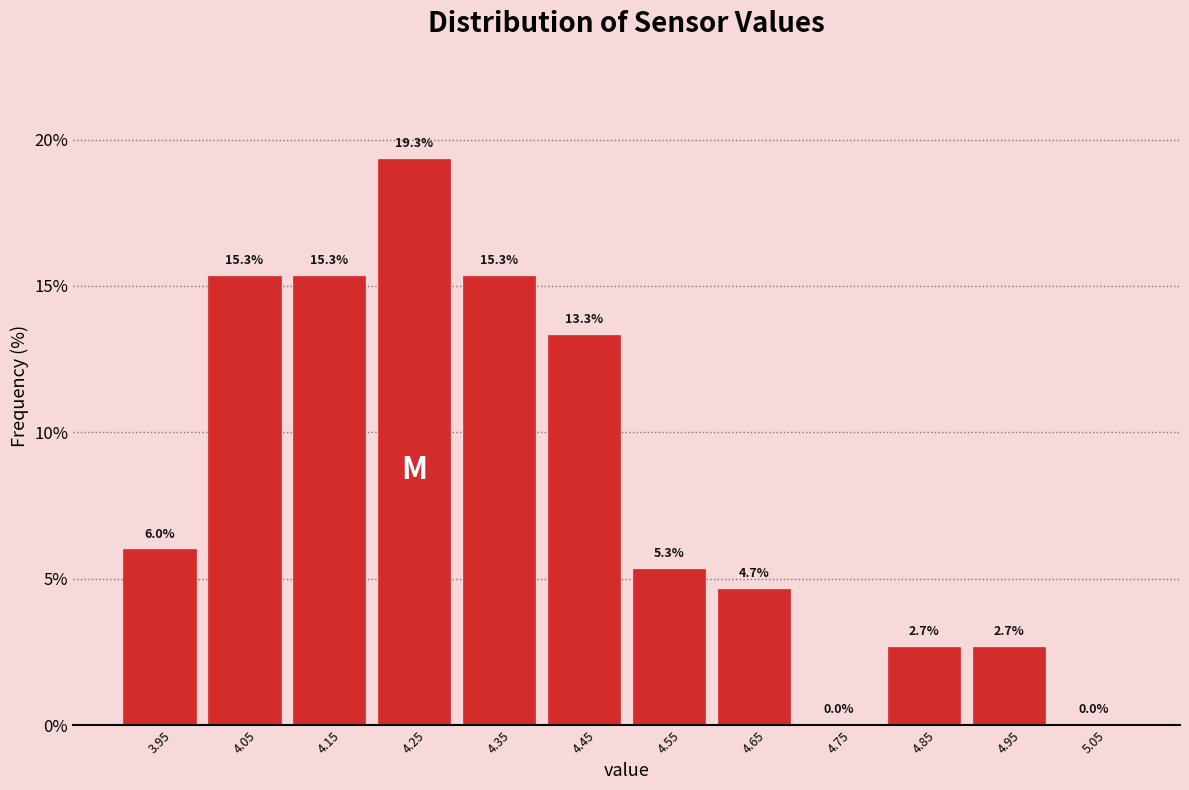

Reading left to right, list all the values displayed in this chart.

3.95=6.0	4.05=15.3	4.15=15.3	4.25=19.3	4.35=15.3	4.45=13.3	4.55=5.3	4.65=4.7	4.75=0.0	4.85=2.7	4.95=2.7	5.05=0.0